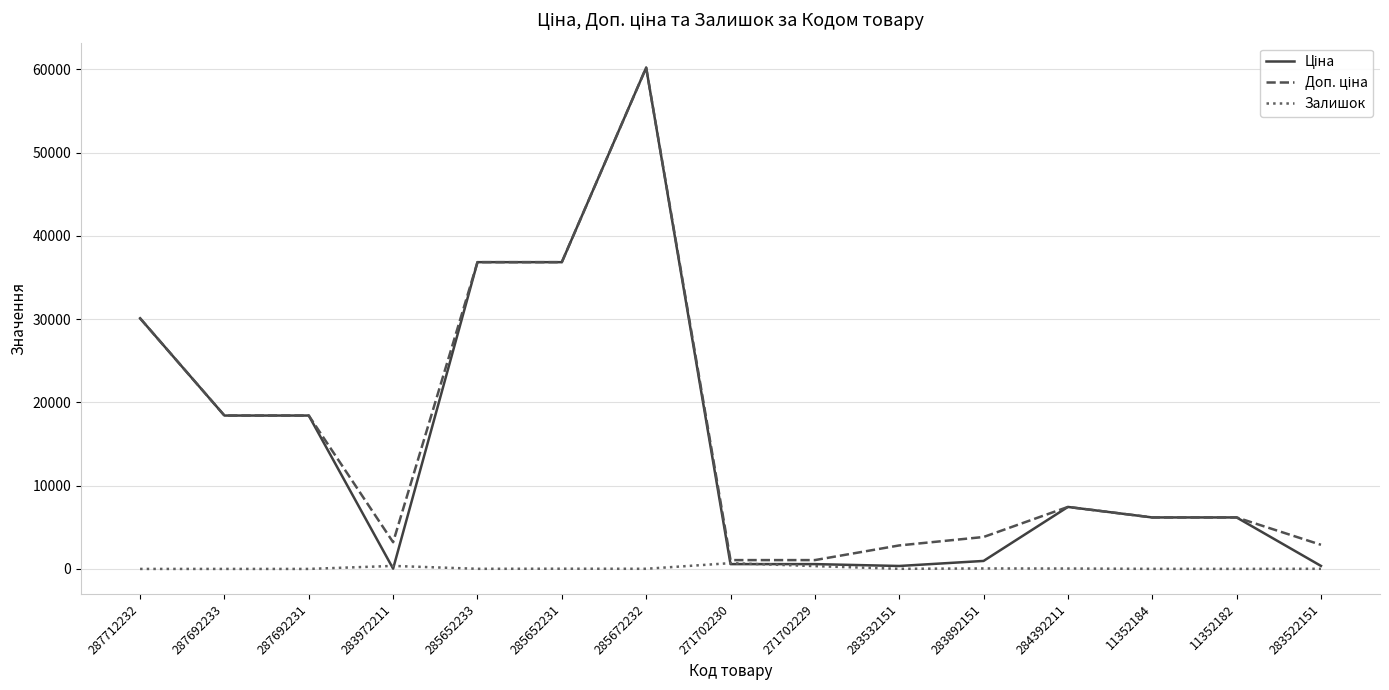

Is it true that Залишок equals 8.0 at 11352184?

True